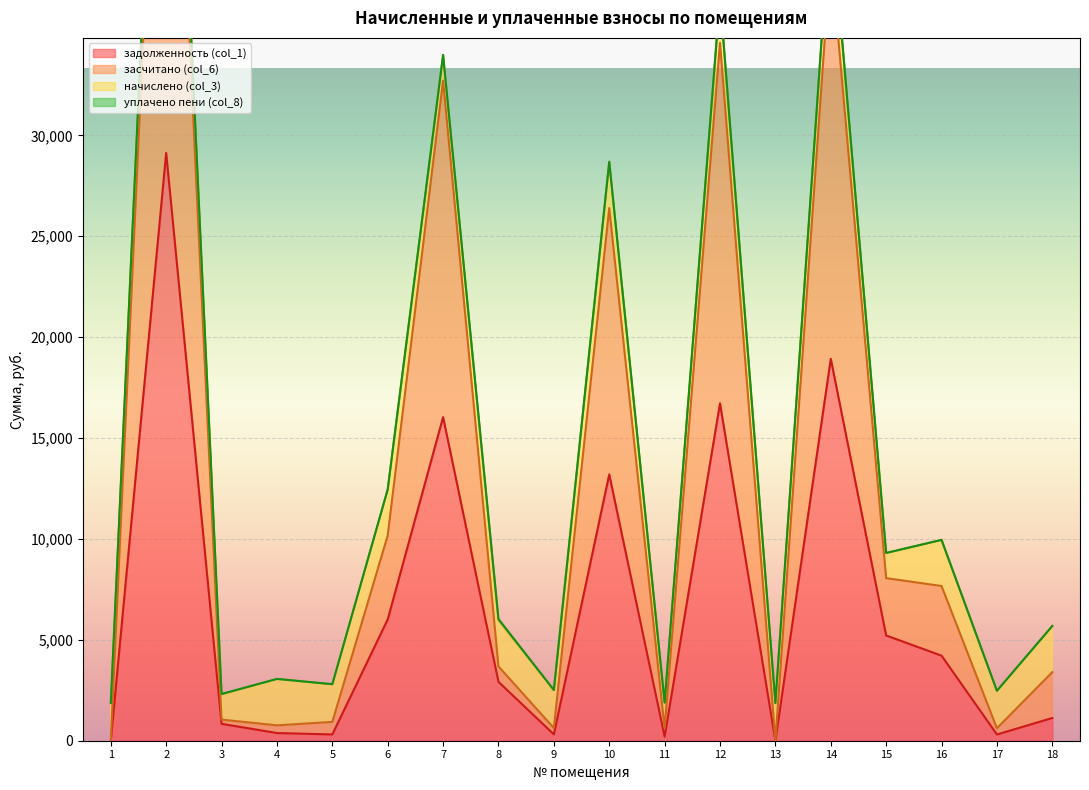

Which series has the widest spread of values?

начислено (col_3) (линия)